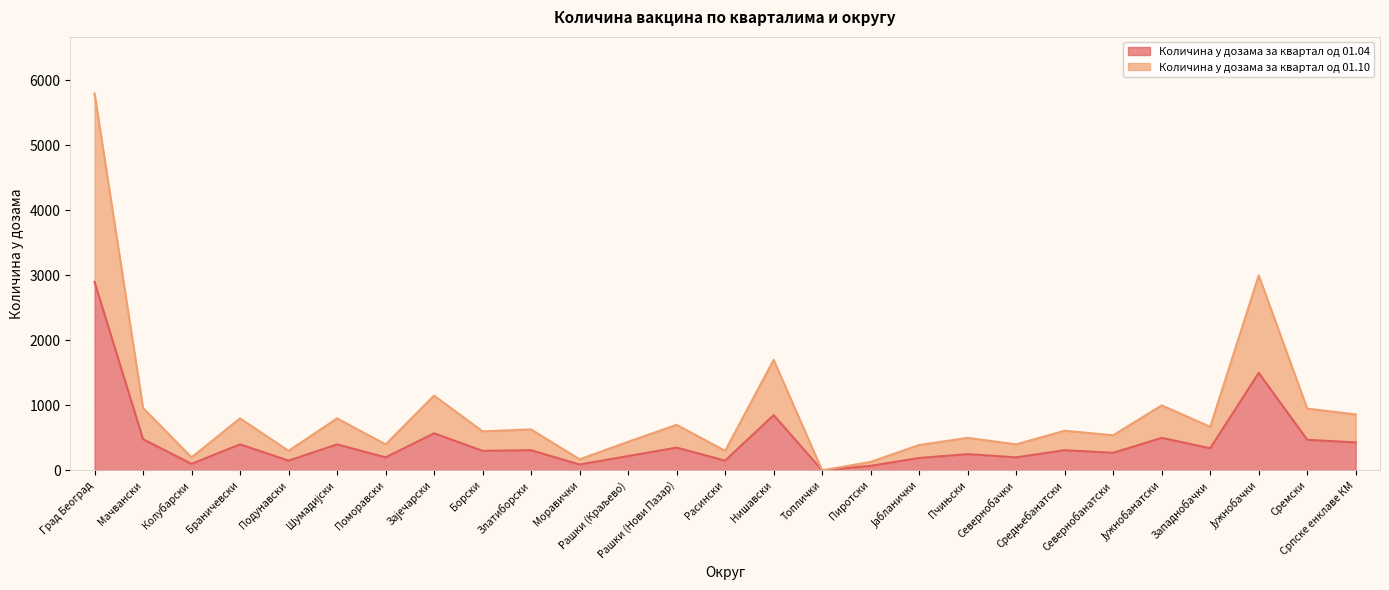

How many interior local peaks does the Количина у дозама за квартал од 01.10 series have?

10